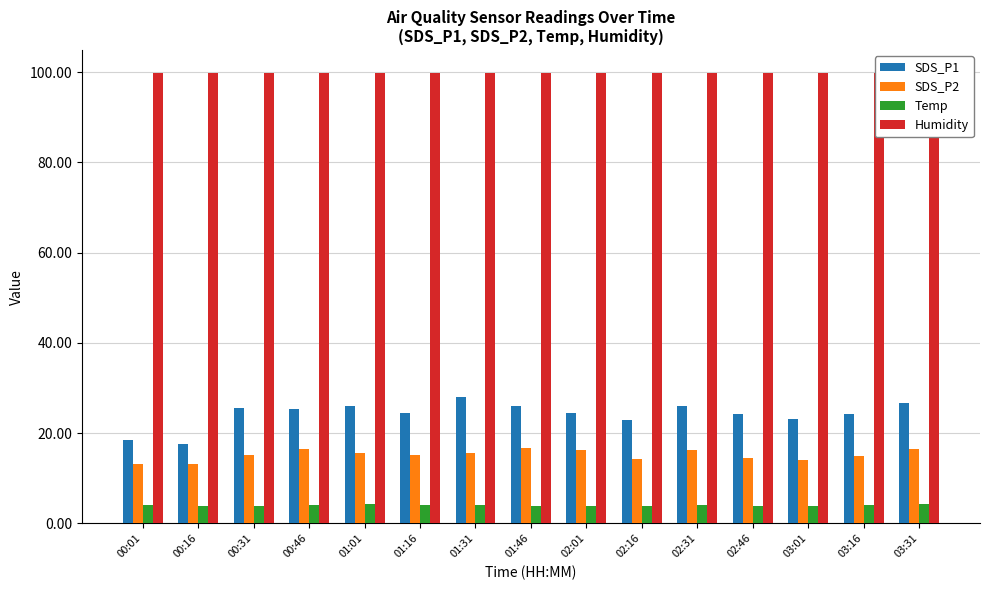

What is the sum of all Humidity values?

1498.5